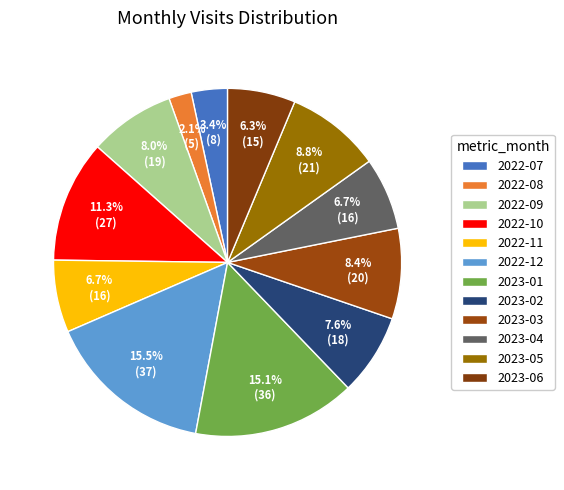

How many segments does this pie chart have?

12